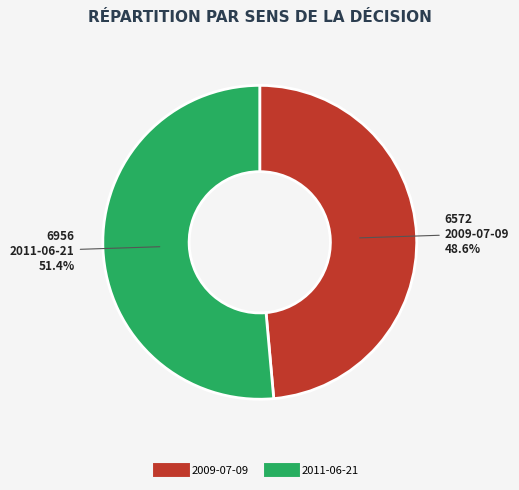

What percentage is the 2011-06-21 slice, to the nearest percent?

51%